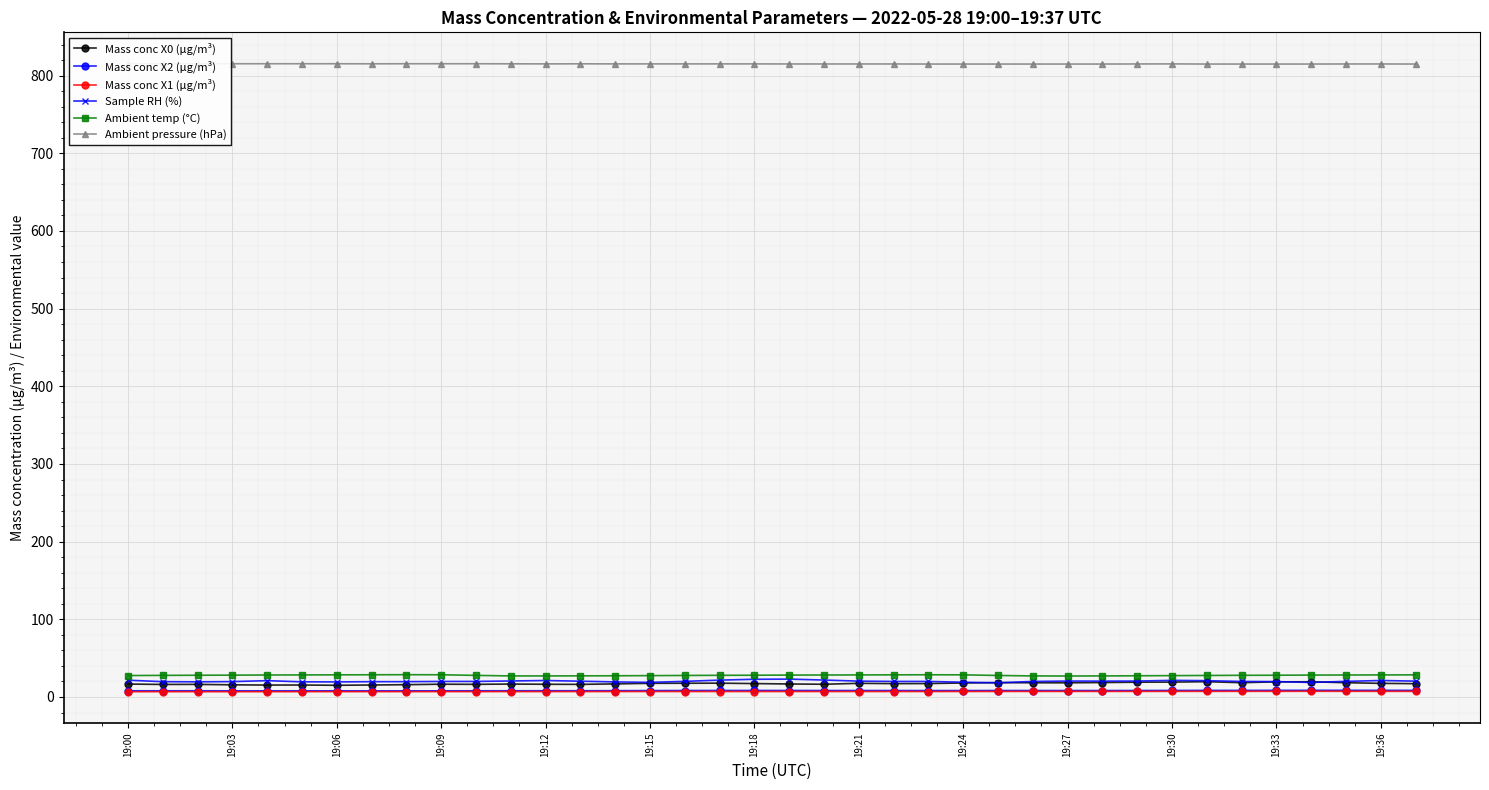

Reading right to left, extract all data points from this chart.

Mass conc X0 (μg/m³): 17.1	17.5	18.4	19.6	19.5	18.4	19.7	19.2	19.0	18.6	18.2	18.3	18.4	18.1	17.3	17.2	17.6	16.4	16.8	17.3	17.8	17.7	17.6	16.8	16.2	16.4	16.6	16.3	16.4	15.8	15.4	15.1	15.4	15.3	15.7	16.2	16.1	16.6
Mass conc X2 (μg/m³): 8.5	8.5	8.6	8.6	8.5	8.5	8.5	8.4	8.3	8.3	8.3	8.3	8.3	8.2	8.2	8.3	8.3	8.3	8.3	8.4	8.3	8.3	8.2	8.1	8.0	8.0	8.0	8.0	7.9	7.9	7.9	7.9	7.9	7.9	7.9	8.0	8.0	8.0
Mass conc X1 (μg/m³): 7.2	7.2	7.3	7.3	7.3	7.2	7.2	7.2	7.2	7.2	7.2	7.1	7.1	7.1	7.0	7.0	7.0	7.0	7.0	7.0	7.0	7.0	7.0	7.0	7.0	6.9	6.9	6.9	6.9	6.9	6.9	6.8	6.8	6.8	6.8	6.8	6.8	6.8
Sample RH (%): 20.4	21.2	20.1	18.7	19.8	20.0	21.0	21.4	20.5	20.4	20.5	20.0	18.3	19.0	20.0	20.0	20.4	21.8	23.0	22.8	21.7	20.1	18.8	19.4	20.3	21.2	20.6	20.0	20.0	19.7	19.7	19.4	19.5	21.0	19.8	19.5	19.7	21.6
Ambient temp (°C): 28.5	28.4	28.3	28.2	28.0	27.9	27.7	27.5	27.3	27.1	27.0	27.1	27.7	28.5	28.6	28.5	28.4	28.3	28.2	28.0	27.9	27.7	27.5	27.3	27.2	27.1	27.1	27.8	28.6	28.7	28.6	28.5	28.4	28.3	28.1	28.0	27.8	27.6
Ambient pressure (hPa): 814.9	815.0	815.0	814.9	814.9	814.9	814.9	815.1	815.0	814.9	814.9	814.9	814.9	814.9	814.9	815.0	815.0	815.0	815.0	815.1	815.1	815.1	815.1	815.1	815.2	815.1	815.2	815.3	815.3	815.3	815.2	815.3	815.3	815.3	815.3	815.3	815.3	815.3